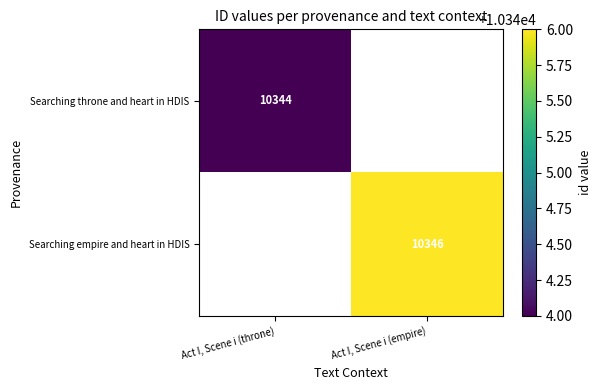

True or false: Searching empire and heart in HDIS has a value of 17003 at Act I, Scene i (empire).

False